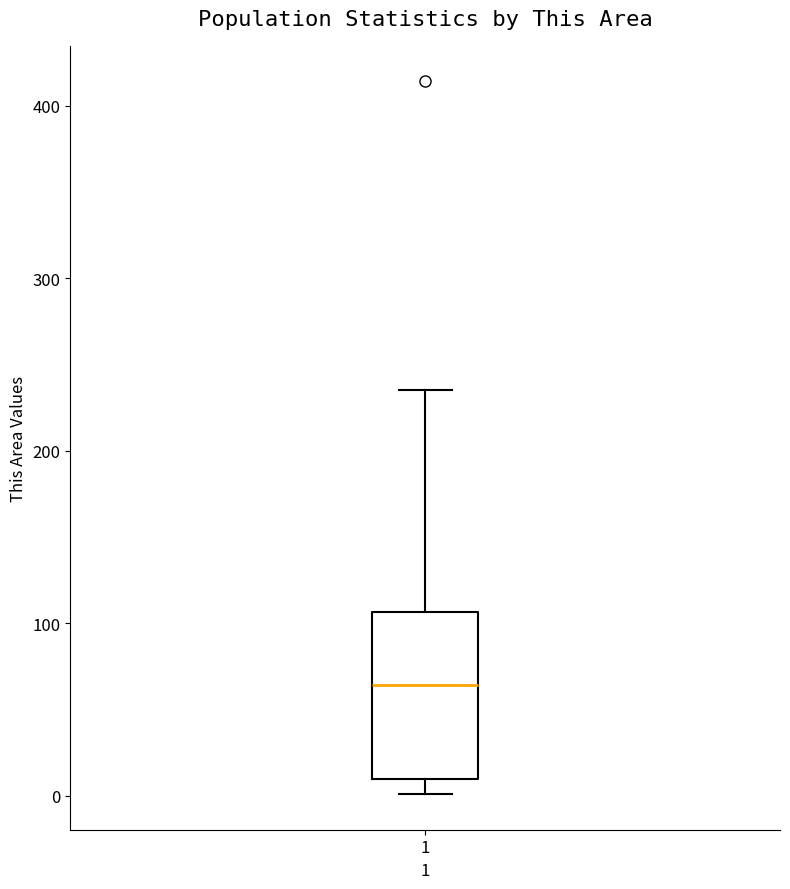

Read this box plot against the y-axis: the position of the median line, the range covered by the box, and the ends of both whiskers. The values are not printed on the chart, so give them approximately, as read against the axis.

median 60, box 10 to 110, whiskers 0 to 240